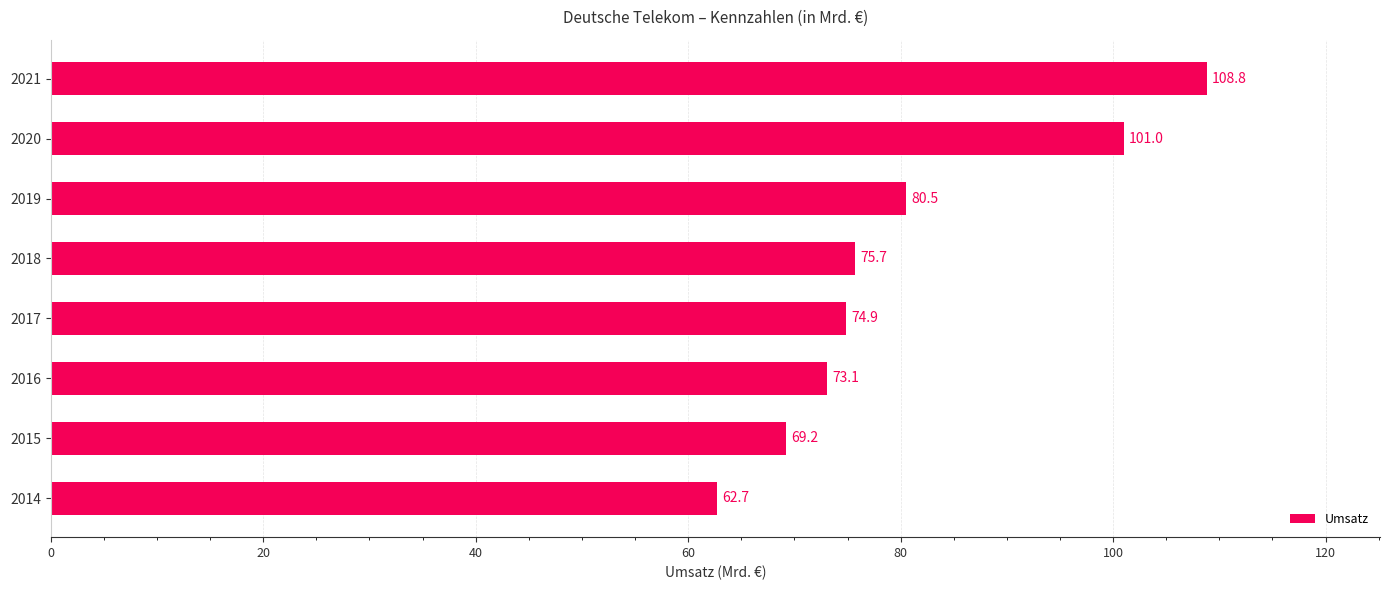

What is the difference between the second highest and second lowest values?

31.8